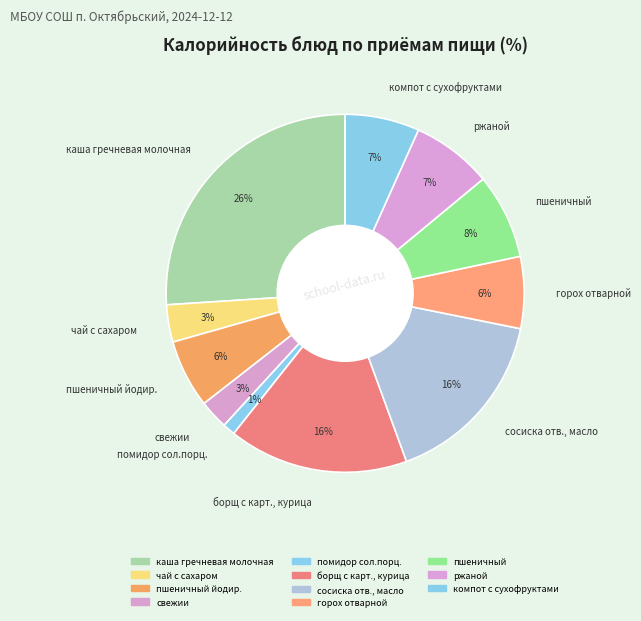

To the nearest percent, what is the combined percentage of помидор сол.порц. and пшеничный йодир.?

7%